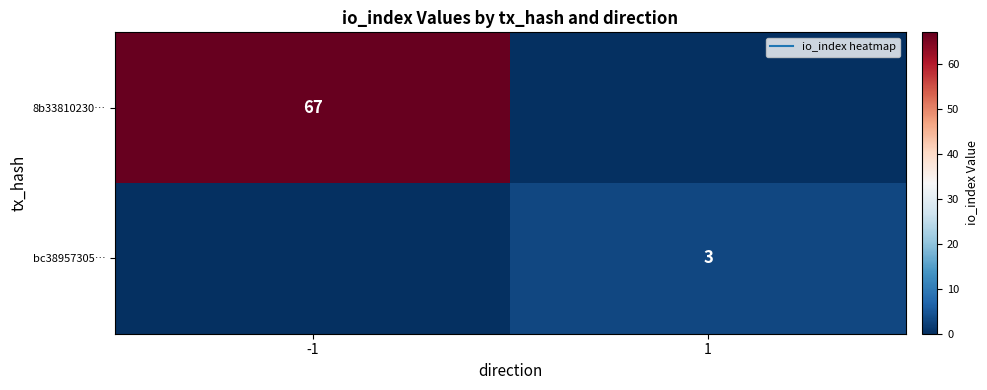

What value does the 8b33810230… series have at -1?

67